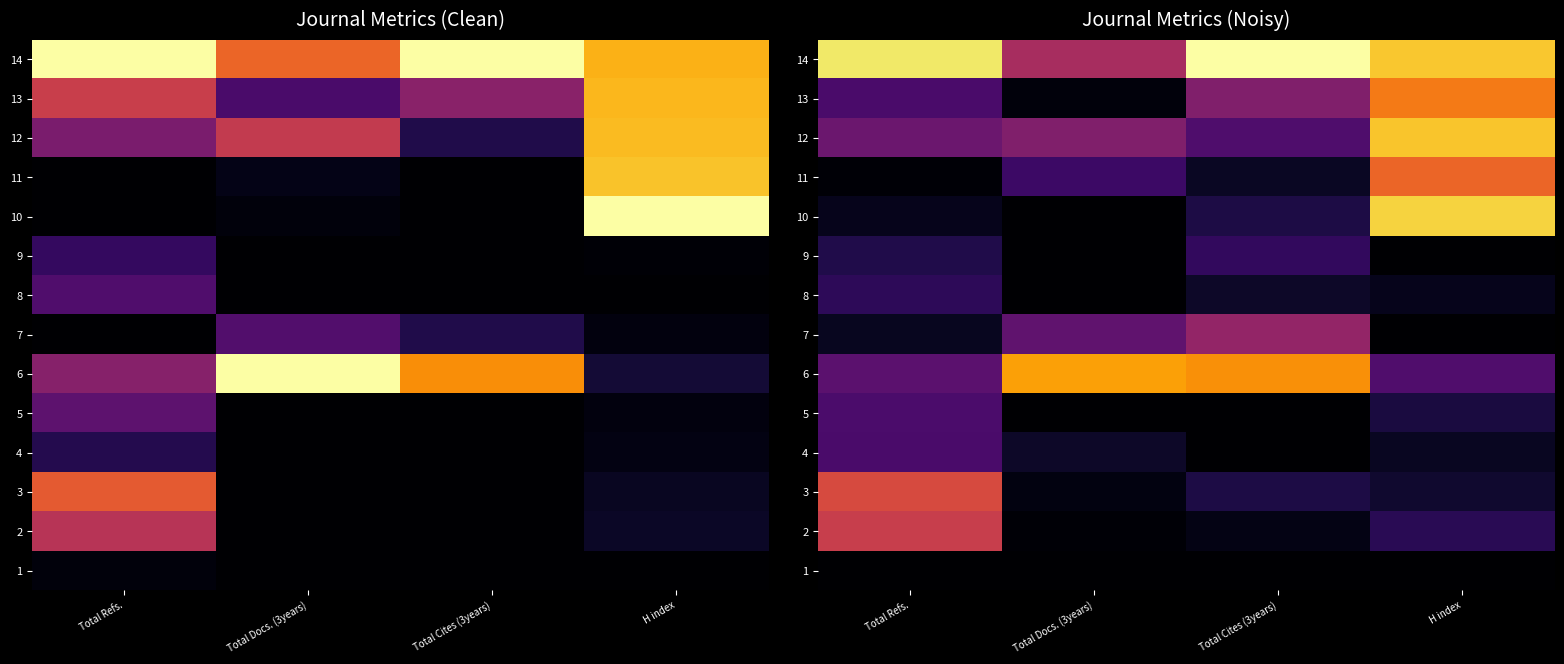

Is it true that 12 equals 0.3 at Total Cites (3years)?

True